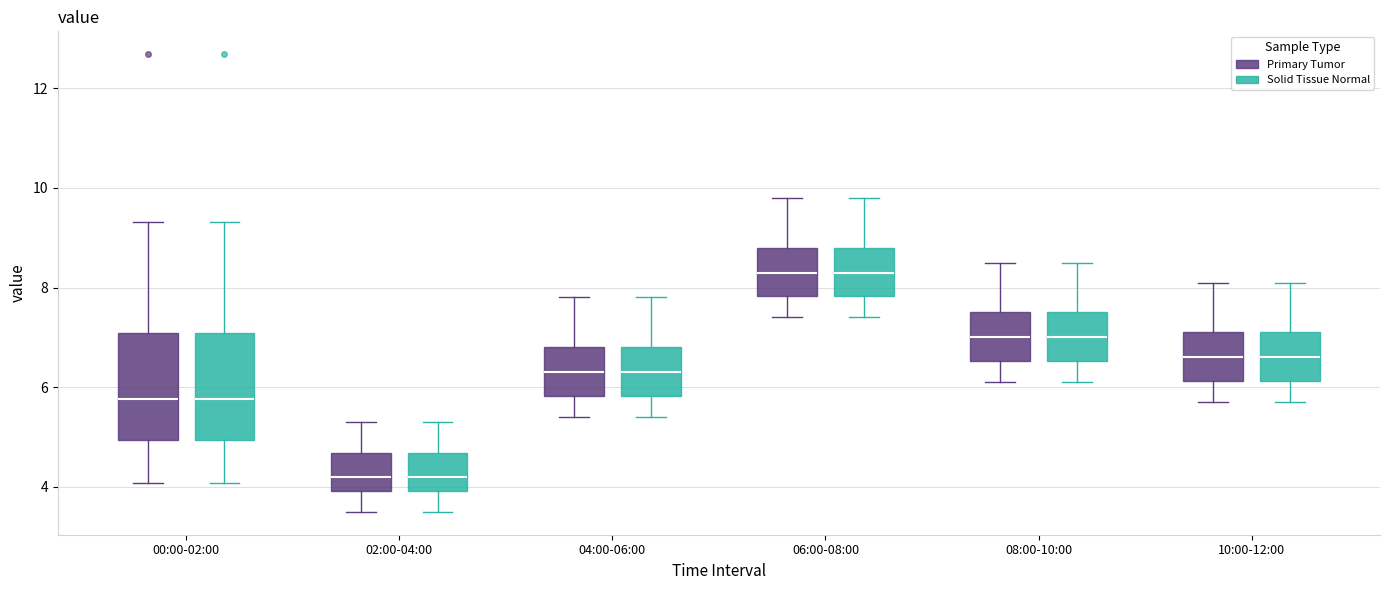

Where is the upper edge of the box for 06:00-08:00 (Primary Tumor) on the y-axis? The values are not printed on the chart, so give them approximately, as read against the axis.

8.8